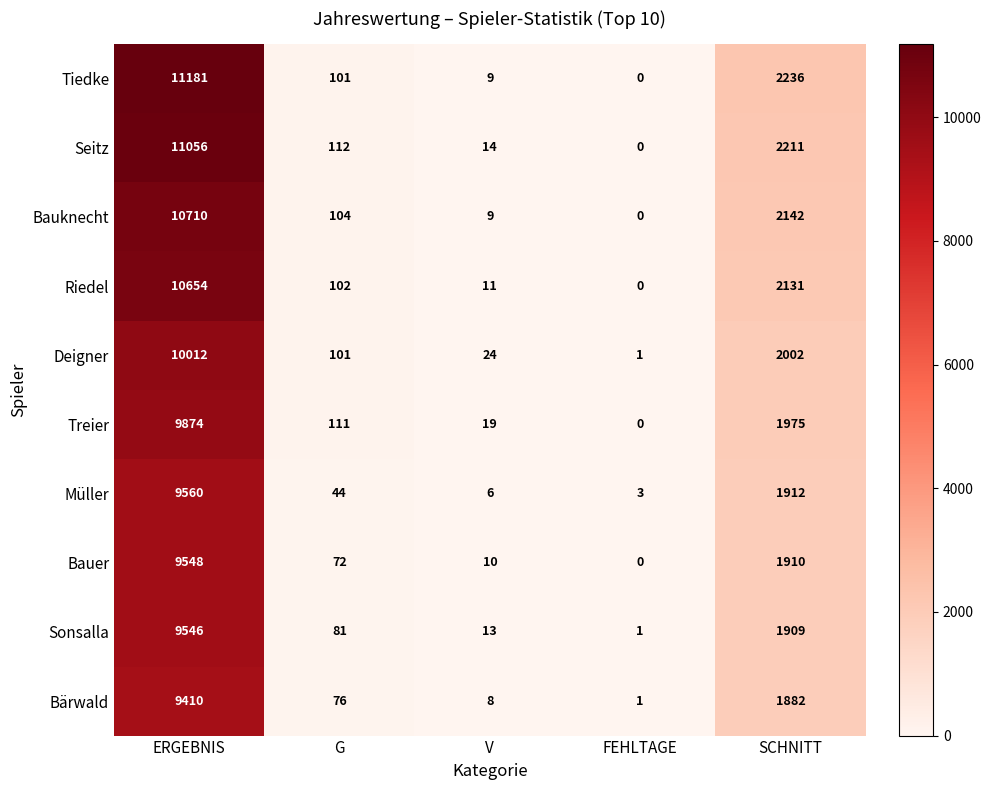

Which series changed the most between V and FEHLTAGE?

Deigner